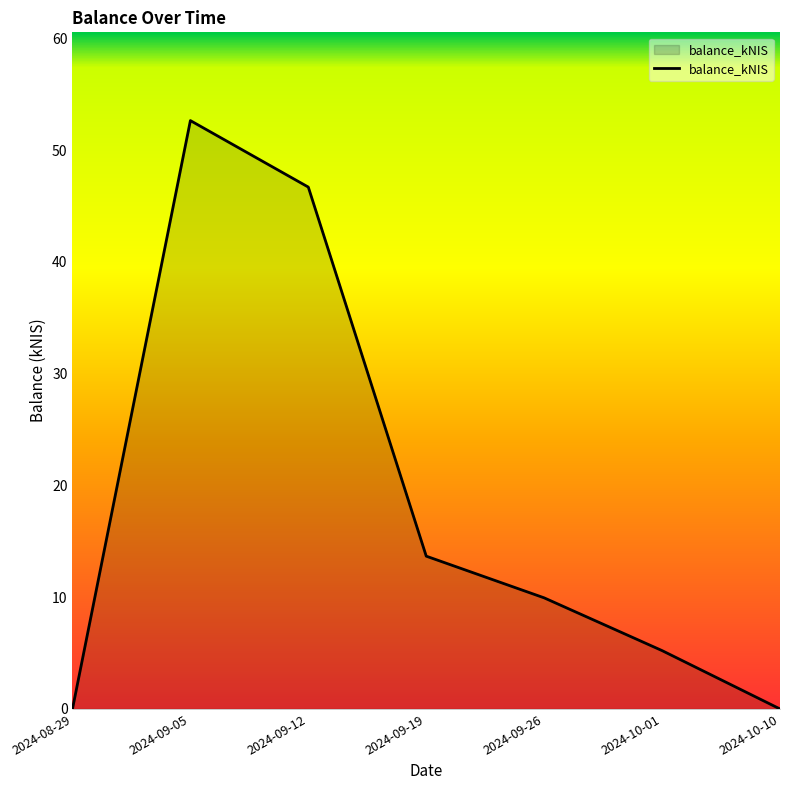

The chart shows a value of 0.0 at 2024-08-29. True or false?

True